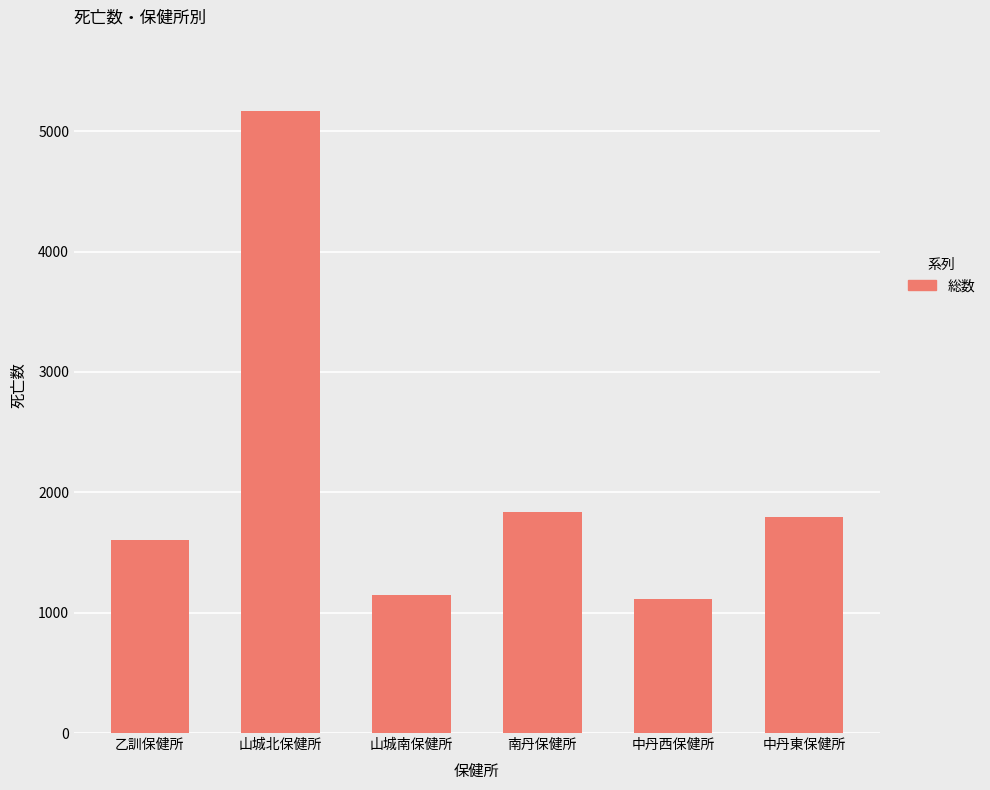

What is the maximum value shown in the chart?

5164